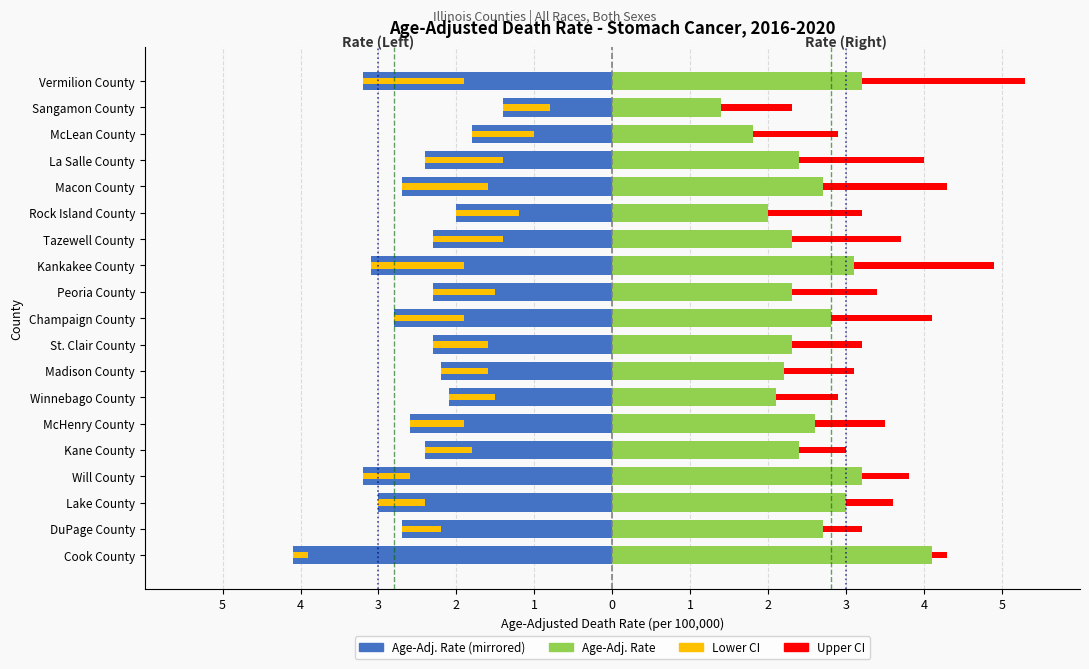

How many data points in Rate (Right) are less than 2?

2